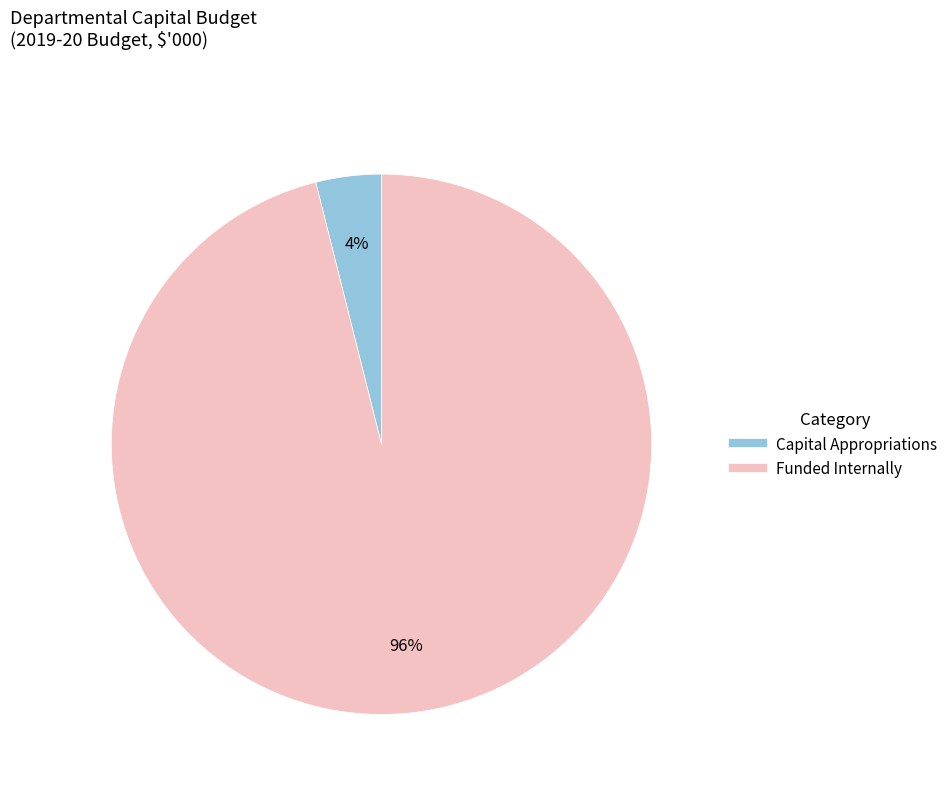

How many slices are in this pie chart?

2